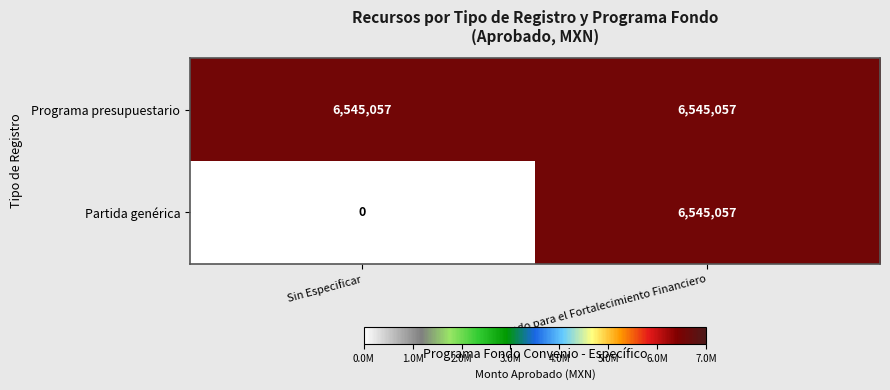

At which category does the chart reach its minimum across all series?

Sin Especificar